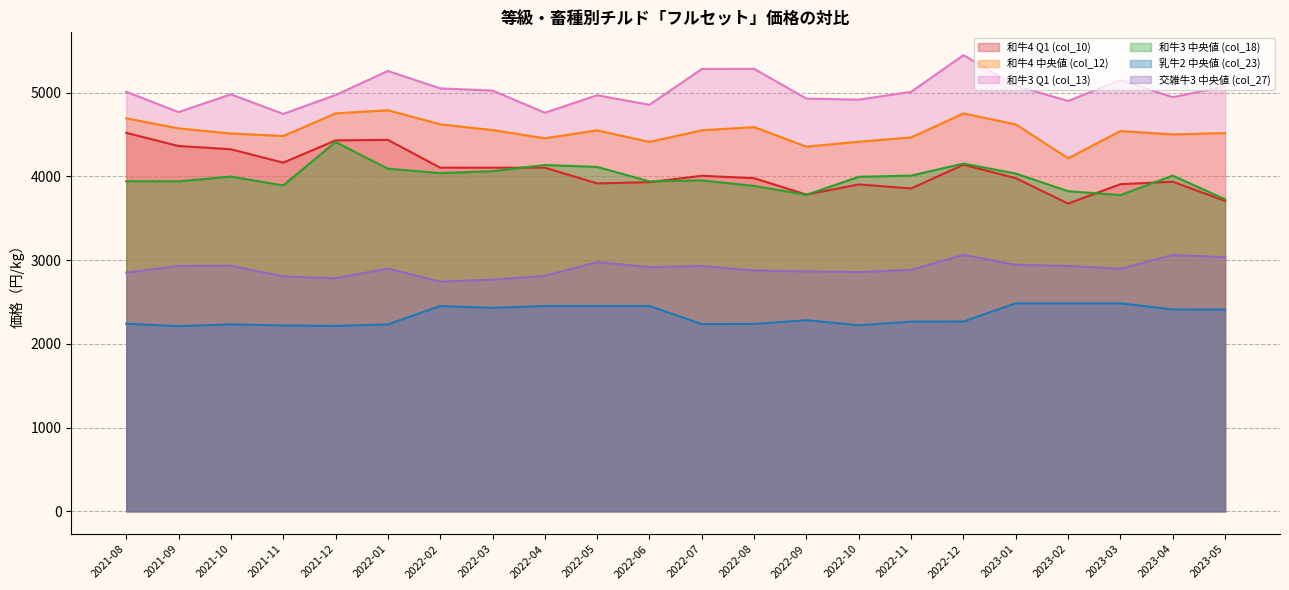

The 和牛4 Q1 (col_10) series shows 4007 at 2022-07. True or false?

True